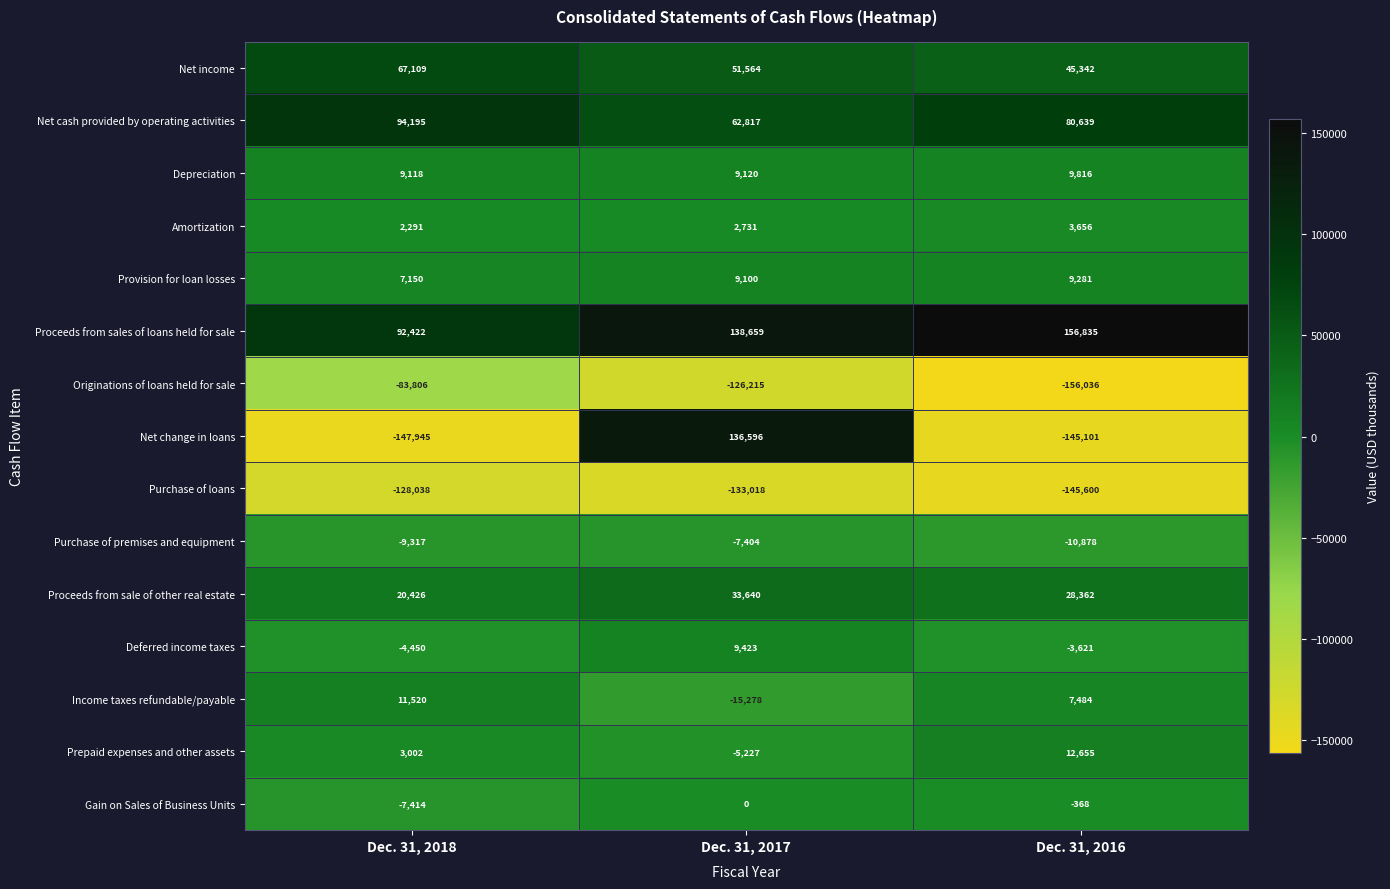

What is the difference between the highest and lowest values at Dec. 31, 2016?

312871